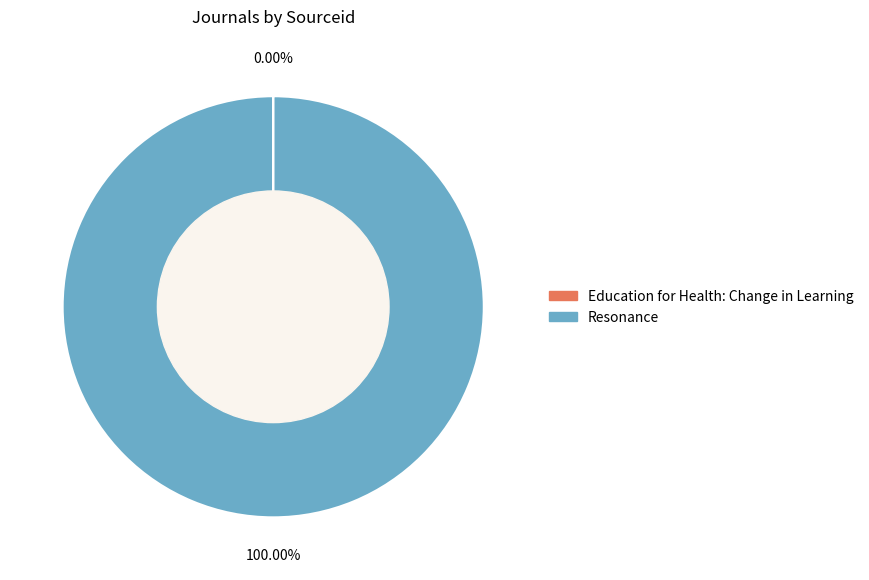

Is it true that Resonance is 85% of the pie?

False